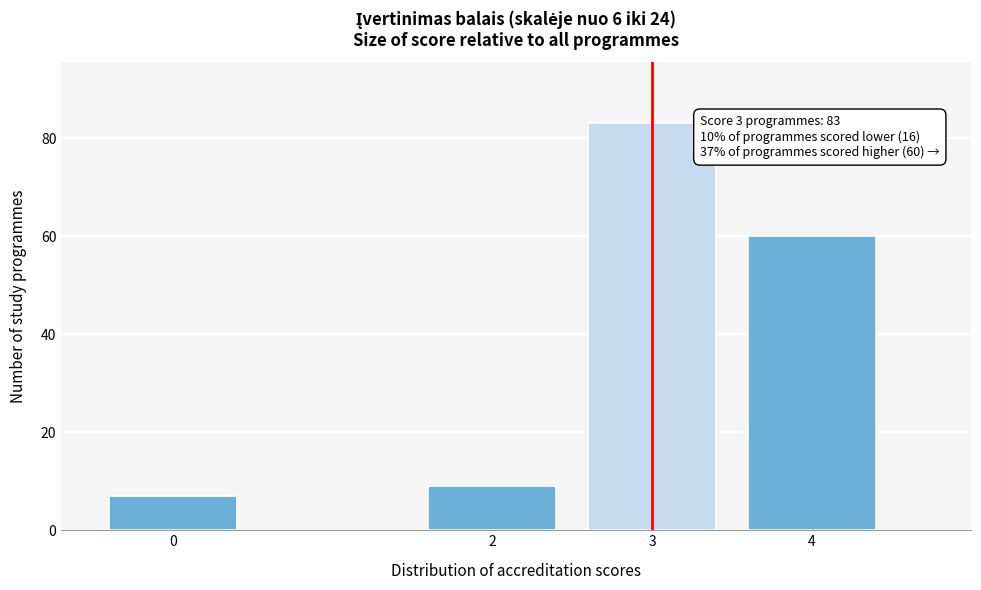

Reading left to right, transcribe all the data shown in this chart.

0=7	2=9	3=83	4=60